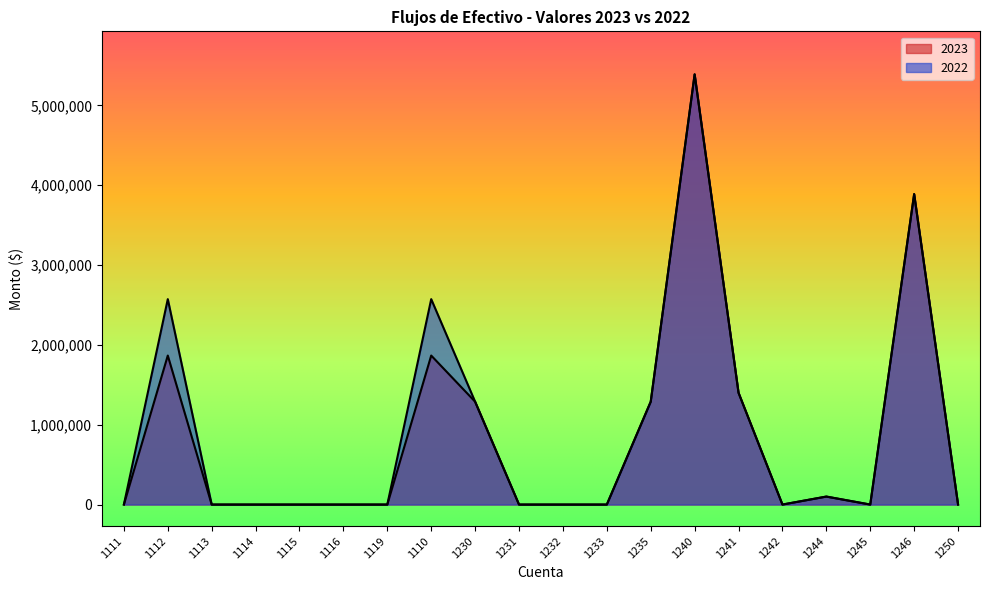

True or false: 2022 and 2023 cross at least once.

False